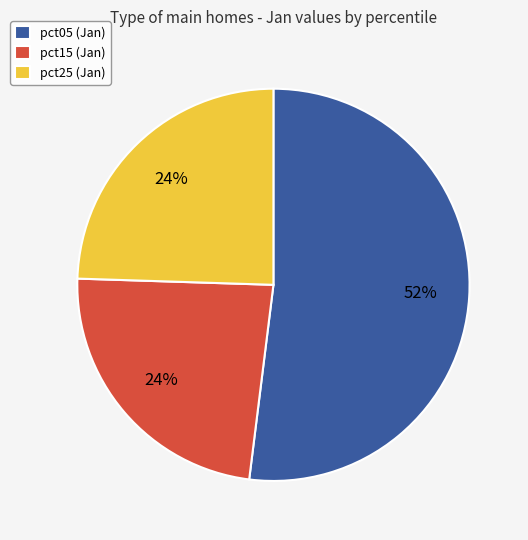

What is the largest slice in the pie chart?

pct05 (Jan)